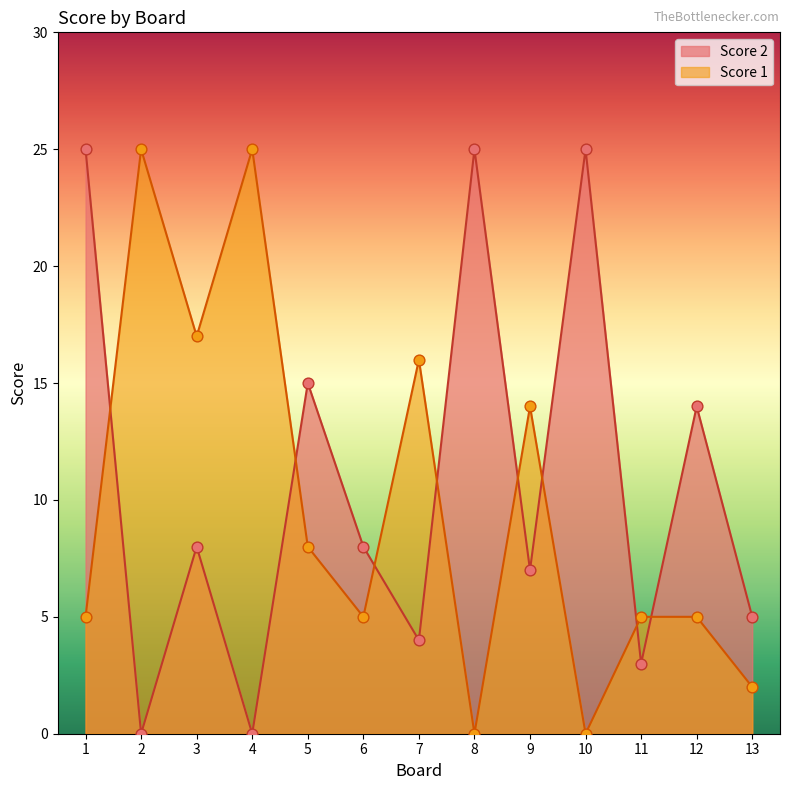

Is the value of Score 1 at 2 greater than the value of Score 2 at 1?

No